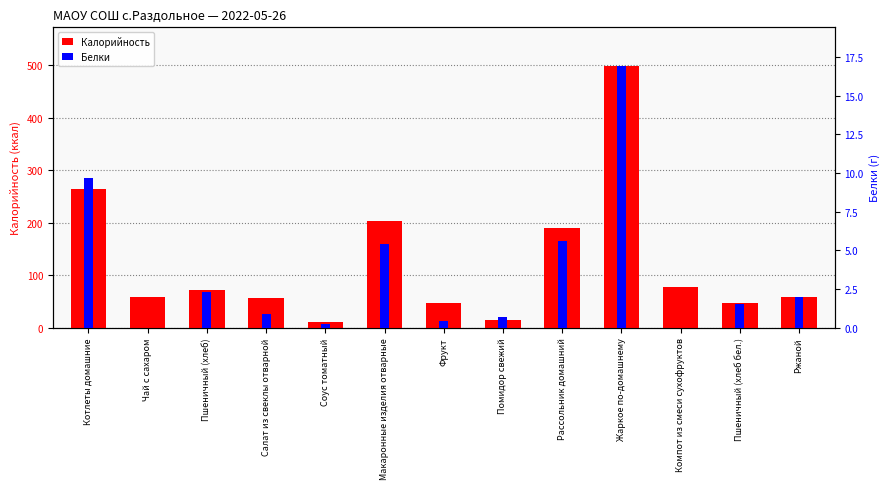

At which category does the chart reach its minimum across all series?

Чай с сахаром